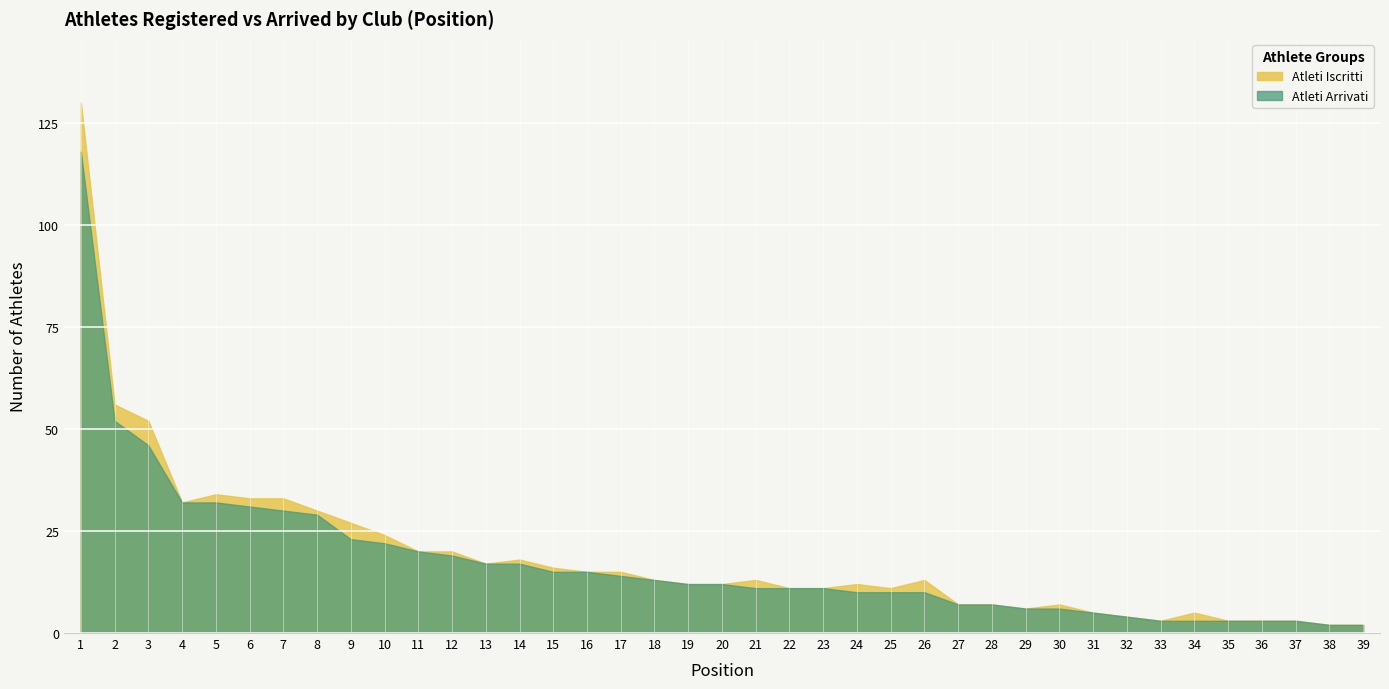

What are all the series names shown in the legend?

Atleti Iscritti, Atleti Arrivati